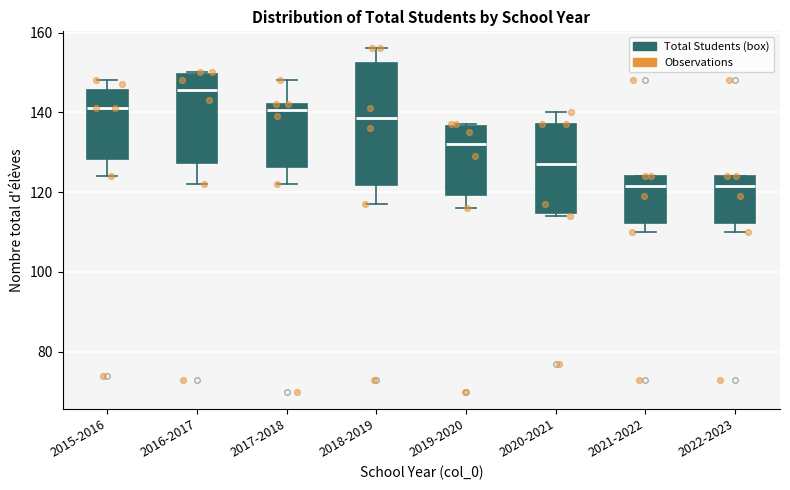

Comparing the boxes themselves (not the whiskers), which one is the tallest?

2018-2019